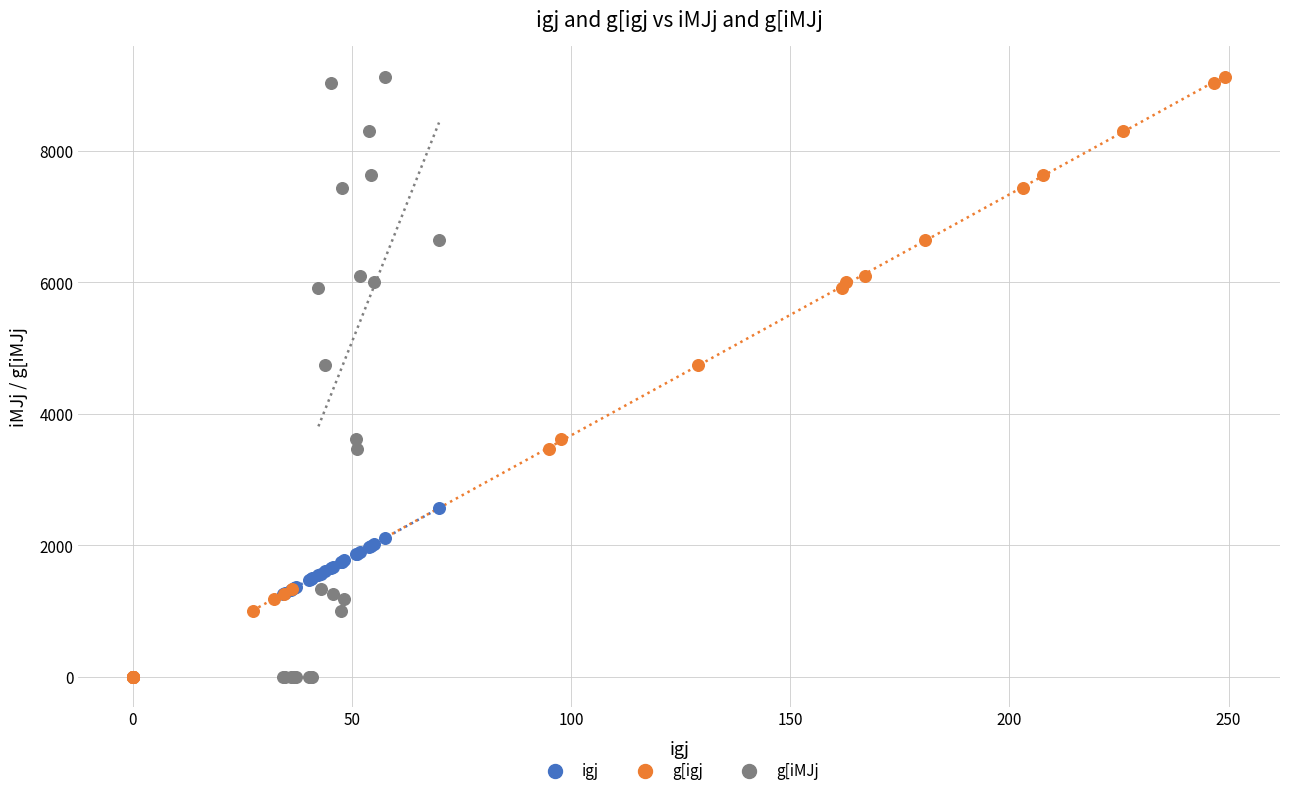

What are all the series names shown in the legend?

igj, g[igj, g[iMJj